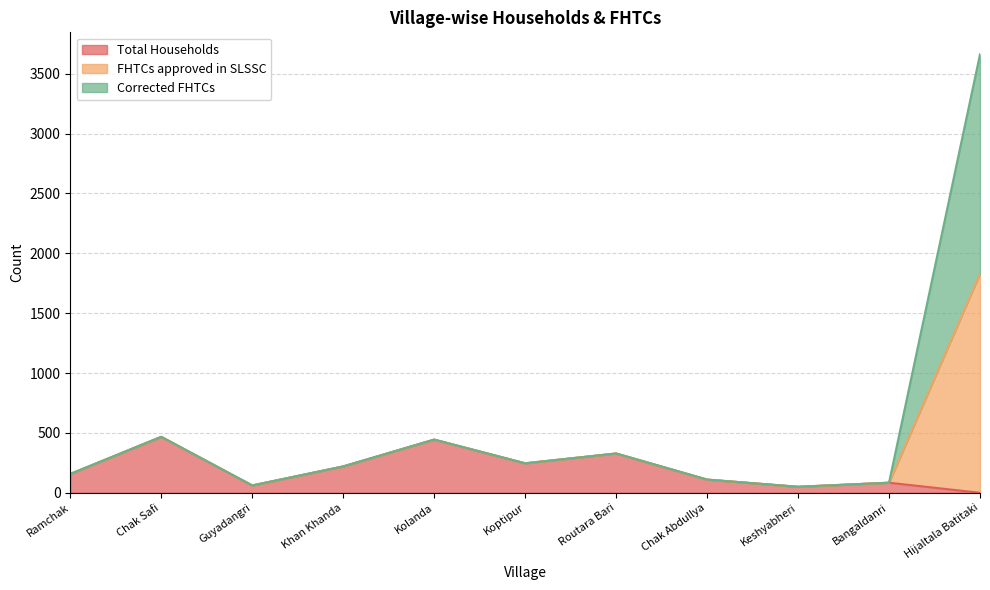

What is the minimum value for FHTCs approved in SLSSC?

50